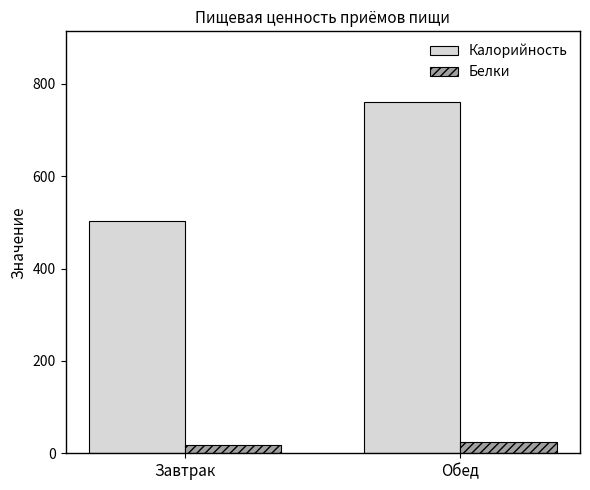

Rank the series by their maximum value, from lowest to highest.

Белки, Калорийность